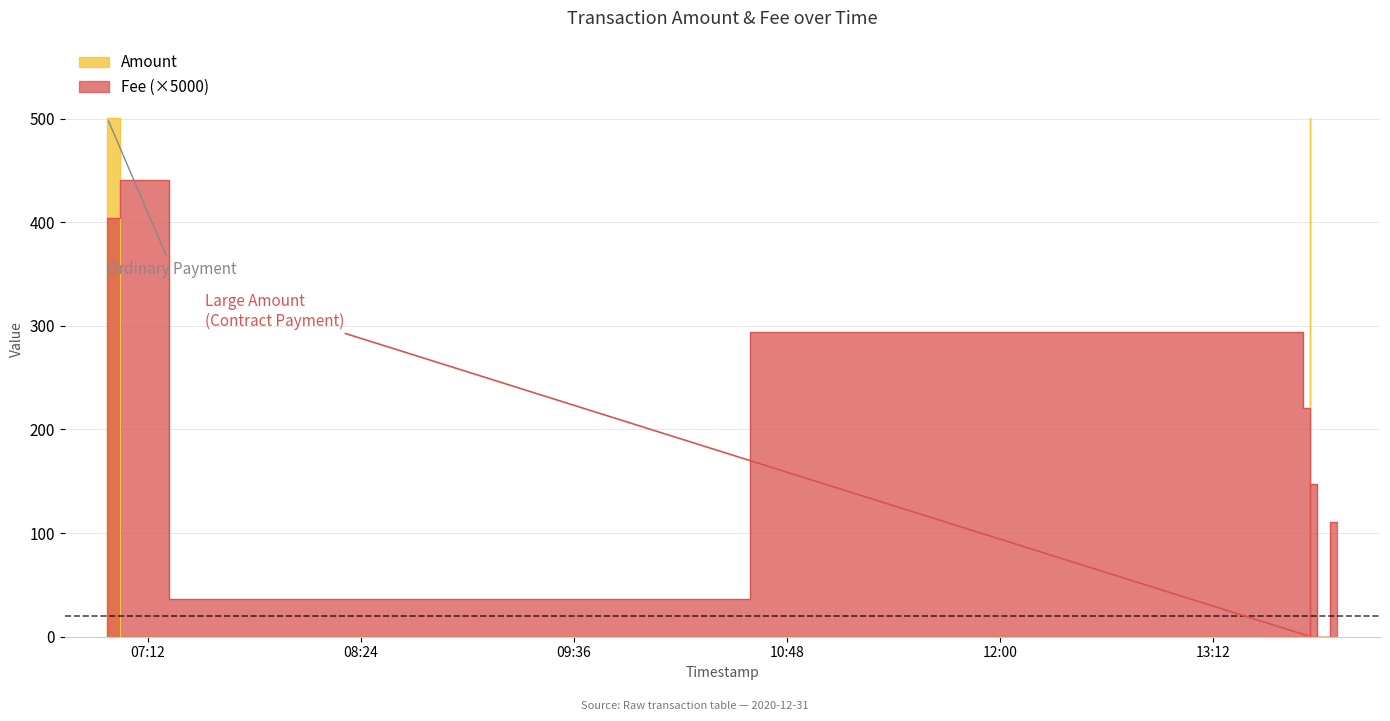

What is the difference between the maximum and second lowest values in the Fee series?

441.0